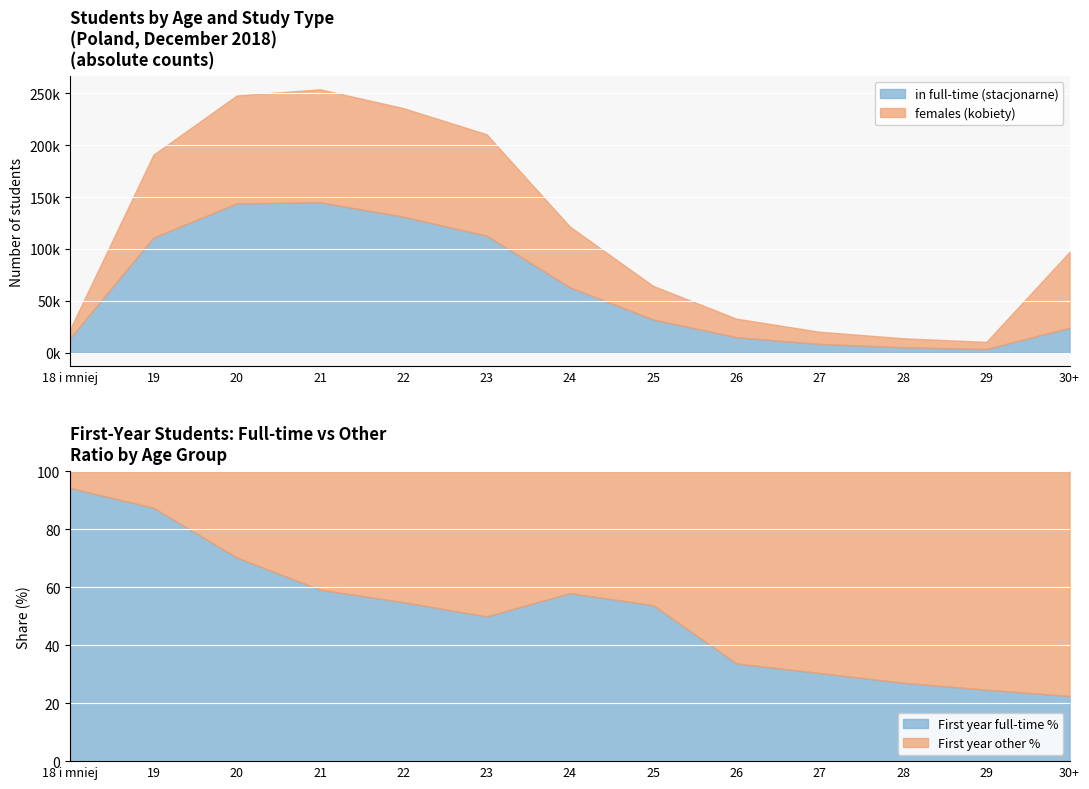

What is the lowest value of the First year full-time % series?

22.5